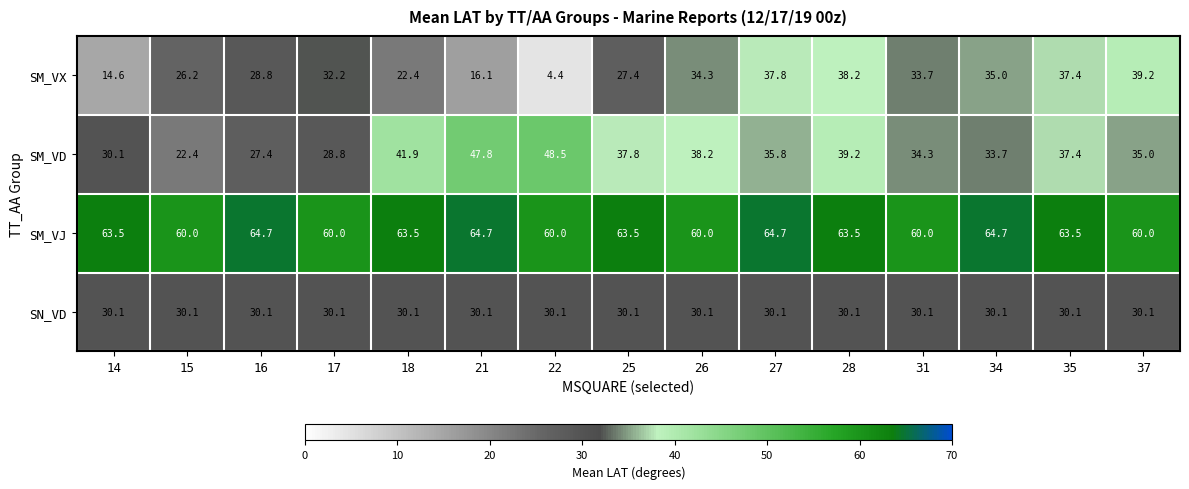

Is it true that SN_VD equals 11.2 at 34?

False